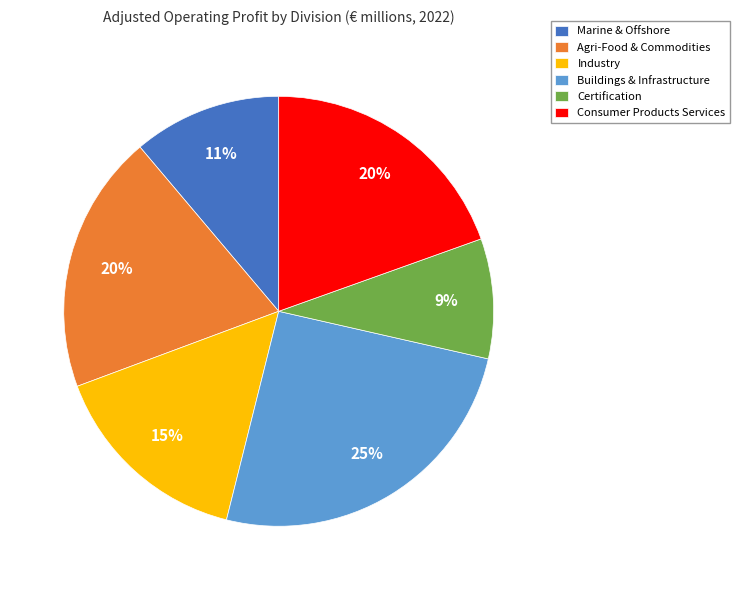

Is it true that Buildings & Infrastructure is 33% of the pie?

False